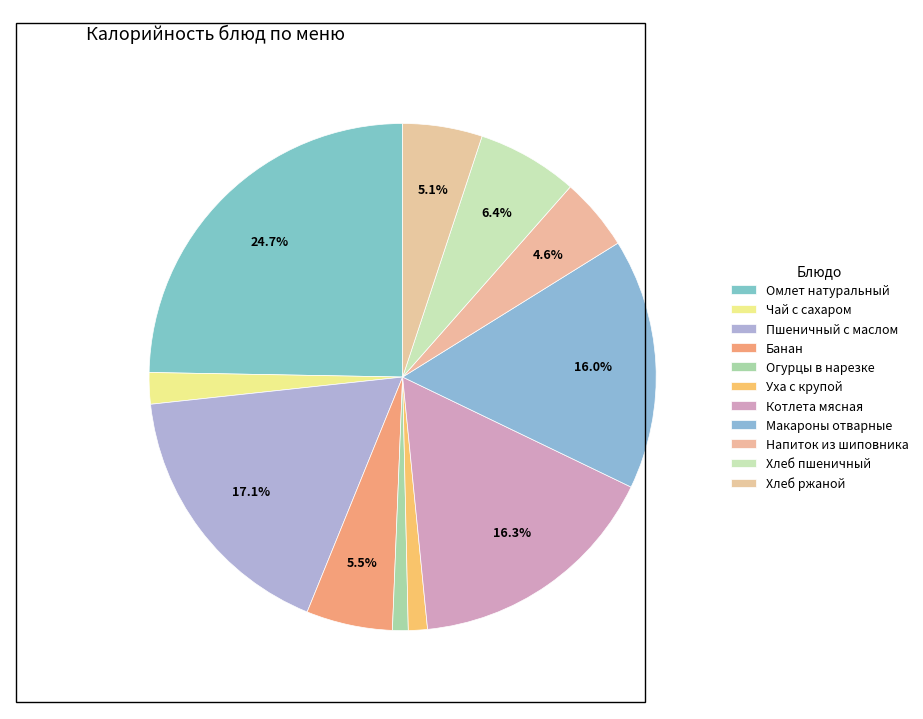

How many slices are in this pie chart?

11